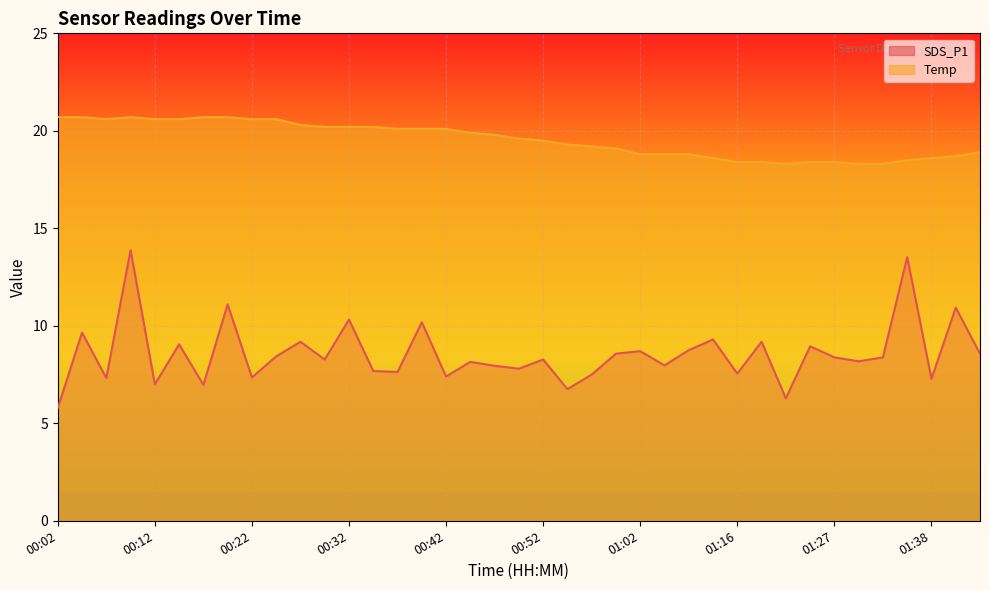

Reading right to left, extract all data points from this chart.

SDS_P1: 01:45=8.6	01:40=10.9	01:38=7.3	01:35=13.5	01:32=8.4	01:30=8.2	01:27=8.4	01:24=8.9	01:21=6.3	01:18=9.2	01:16=7.5	01:10=9.3	01:07=8.8	01:05=8.0	01:02=8.7	01:00=8.6	00:57=7.5	00:55=6.8	00:52=8.3	00:49=7.8	00:47=8.0	00:44=8.2	00:42=7.4	00:39=10.2	00:37=7.6	00:34=7.7	00:32=10.3	00:29=8.3	00:27=9.2	00:24=8.4	00:22=7.3	00:19=11.1	00:17=7.0	00:14=9.1	00:12=7.0	00:09=13.9	00:07=7.3	00:04=9.7	00:02=5.8
Temp: 01:45=18.9	01:40=18.7	01:38=18.6	01:35=18.5	01:32=18.3	01:30=18.3	01:27=18.4	01:24=18.4	01:21=18.3	01:18=18.4	01:16=18.4	01:10=18.6	01:07=18.8	01:05=18.8	01:02=18.8	01:00=19.1	00:57=19.2	00:55=19.3	00:52=19.5	00:49=19.6	00:47=19.8	00:44=19.9	00:42=20.1	00:39=20.1	00:37=20.1	00:34=20.2	00:32=20.2	00:29=20.2	00:27=20.3	00:24=20.6	00:22=20.6	00:19=20.7	00:17=20.7	00:14=20.6	00:12=20.6	00:09=20.7	00:07=20.6	00:04=20.7	00:02=20.7